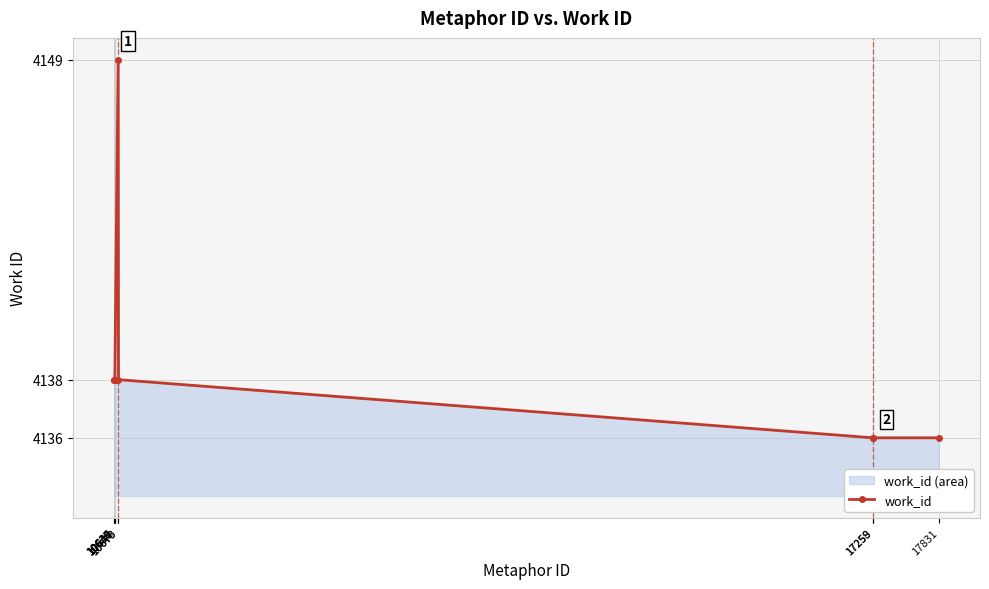

List the labels in order of value, largest first.

10670, 10636, 10637, 10639, 10640, 10641, 10673, 17258, 17259, 17831